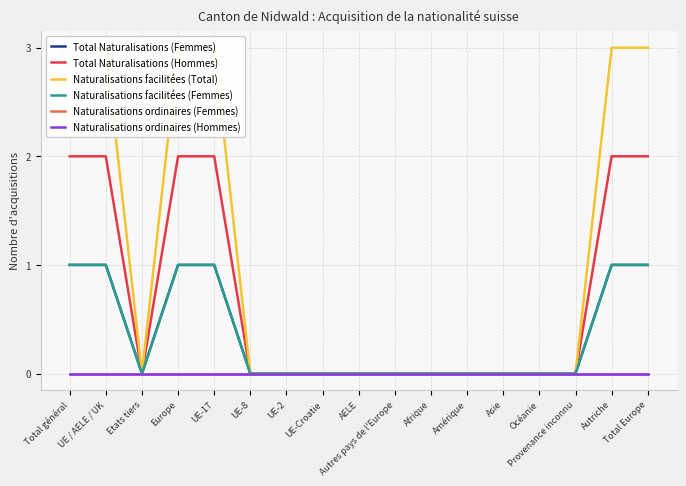

In Naturalisations facilitées (Total), how many points are lower than both neighbors (excluding endpoints)?

1